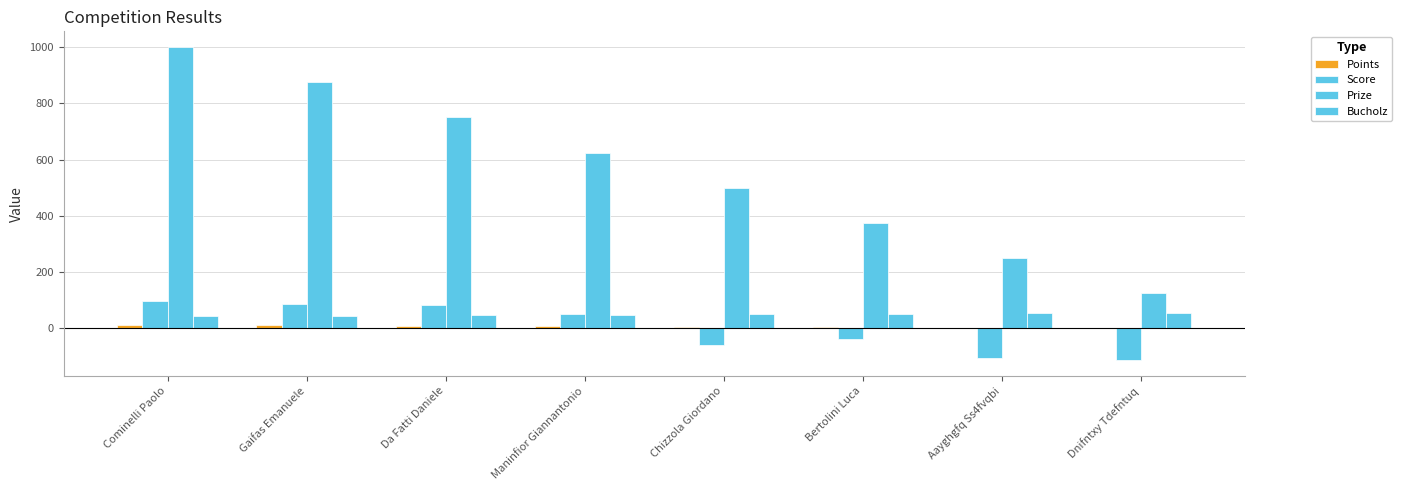

How many series are shown in this chart?

4